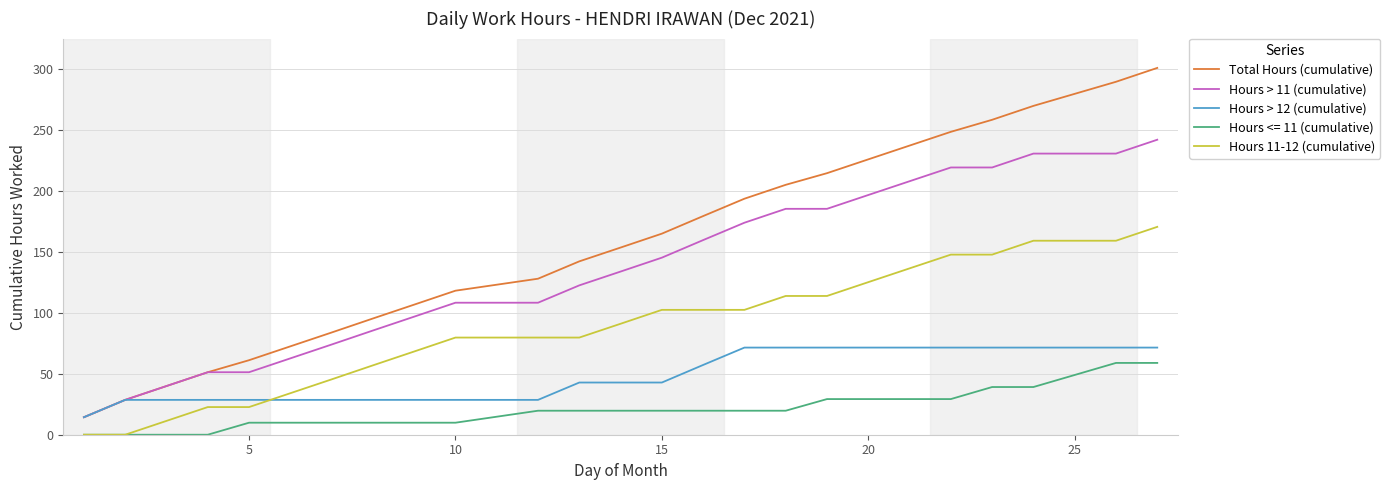

List the series in order of their peak value, highest first.

Total Hours (cumulative), Hours > 11 (cumulative), Hours 11-12 (cumulative), Hours > 12 (cumulative), Hours <= 11 (cumulative)